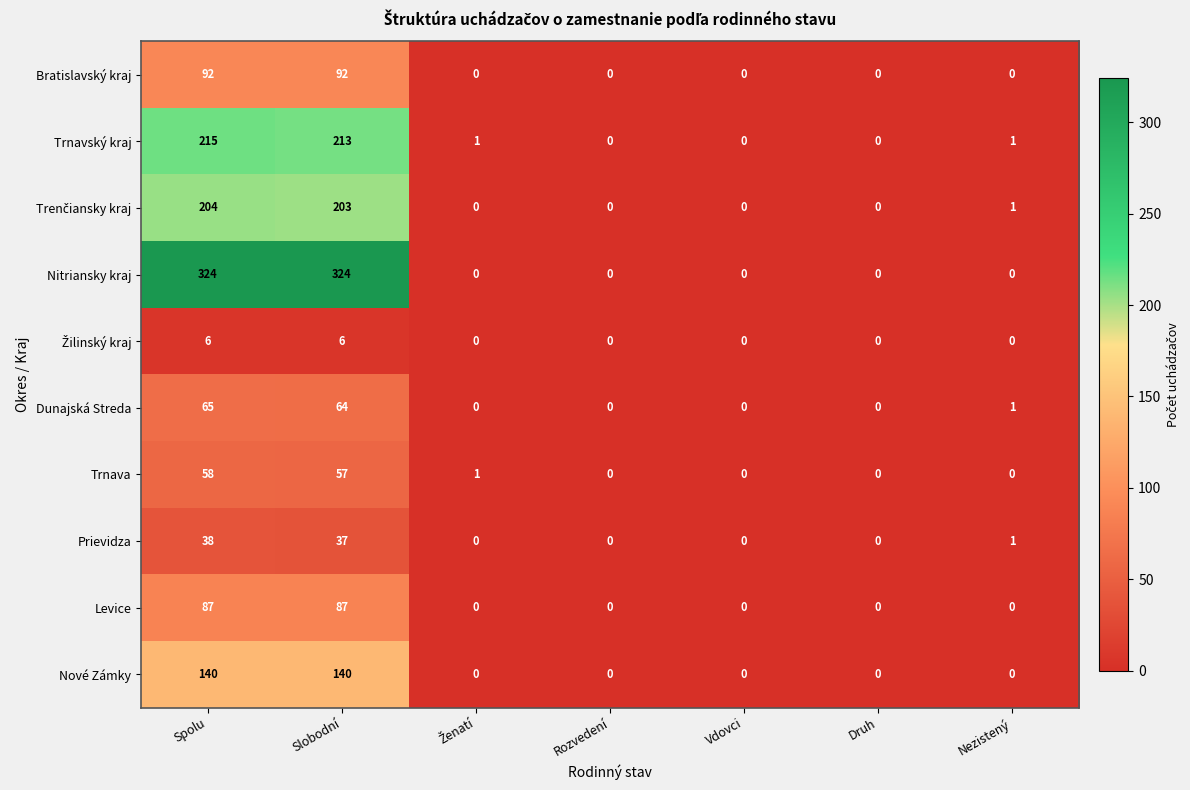

How many distinct data groups are displayed?

10